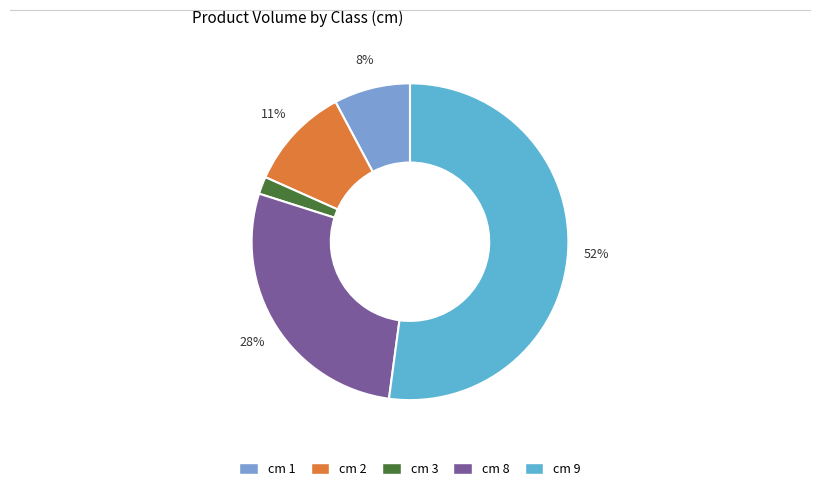

Which slice is the largest?

9